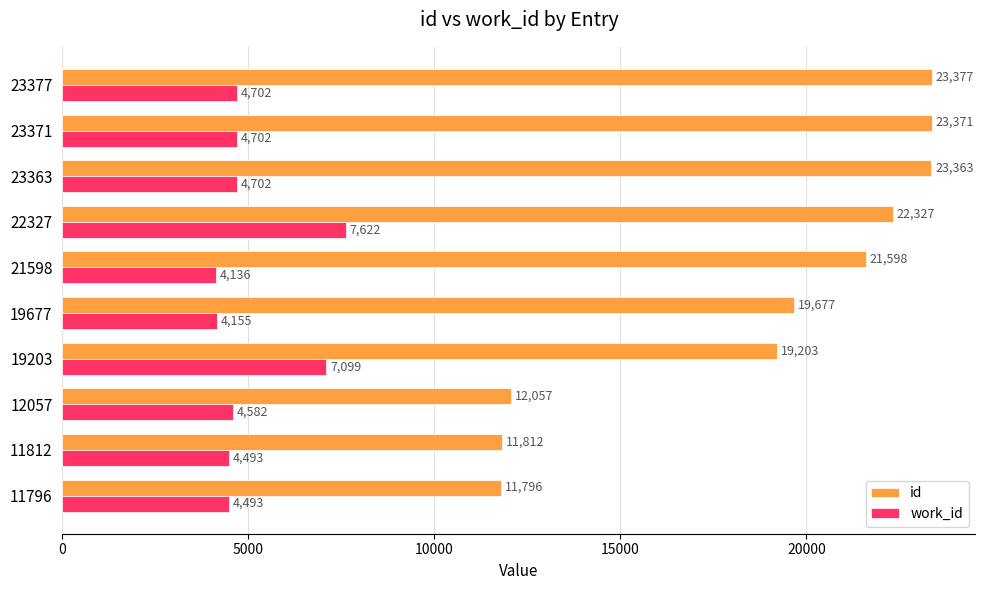

At which label is id closest to 17586?

19203